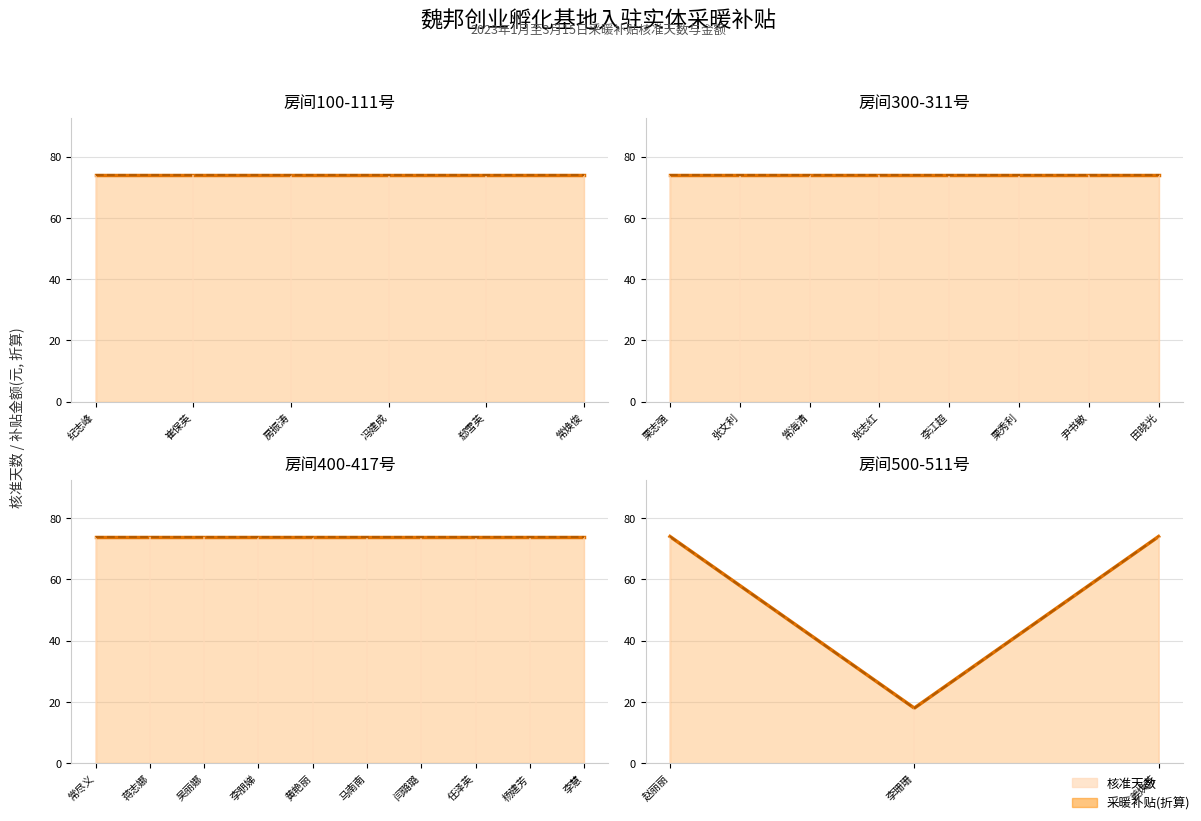

Count the 核准天数_线 values in the range 18 to 74.

3